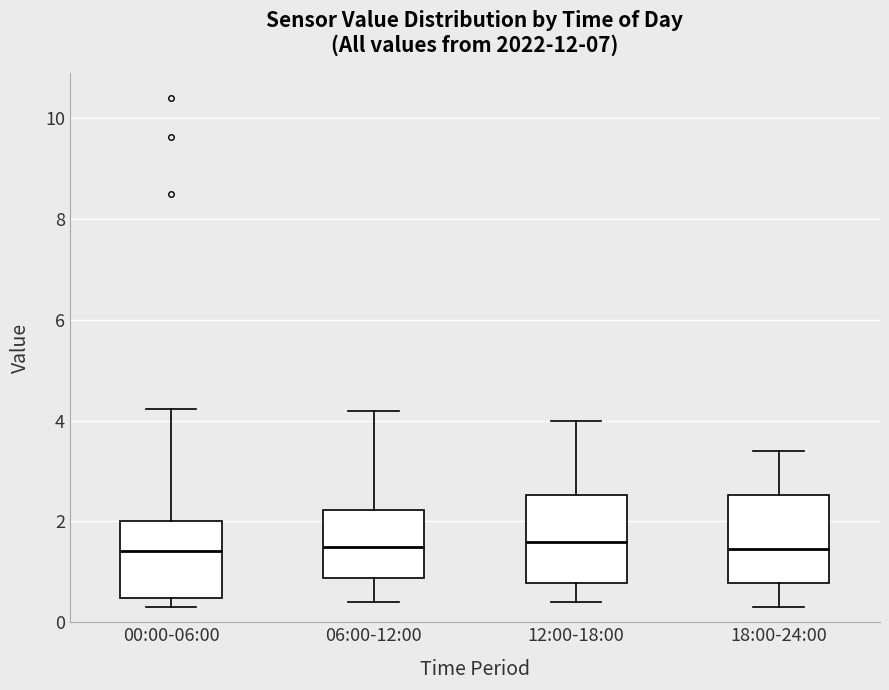

Reading left to right, transcribe this box plot: for each box, give where its median line is, the range the box spans, and where its two whiskers end, as read against the y-axis. The values are not printed on the chart, so give them approximately, as read against the axis.

00:00-06:00: median 1.4, box 0.4 to 2.0, whiskers 0.4 (just below the box's lower edge) to 4.2
06:00-12:00: median 1.6, box 0.8 to 2.2, whiskers 0.4 to 4.2
12:00-18:00: median 1.6, box 0.8 to 2.6, whiskers 0.4 to 4.0
18:00-24:00: median 1.4, box 0.8 to 2.6, whiskers 0.4 to 3.4